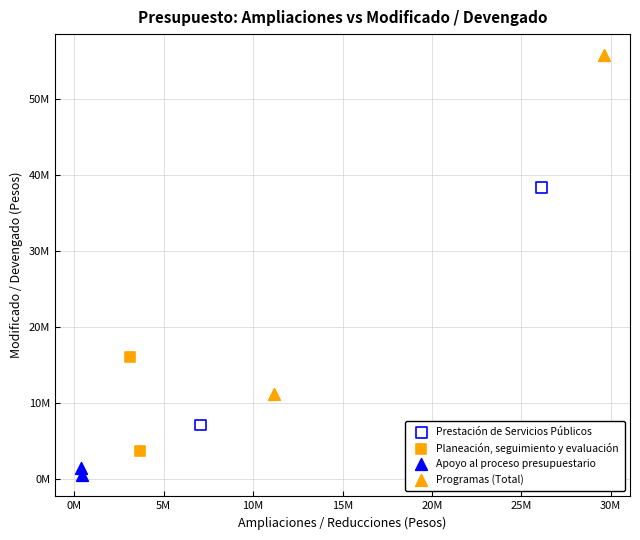

What are all the series names shown in the legend?

Prestación de Servicios Públicos, Planeación, seguimiento y evaluación, Apoyo al proceso presupuestario, Programas (Total)